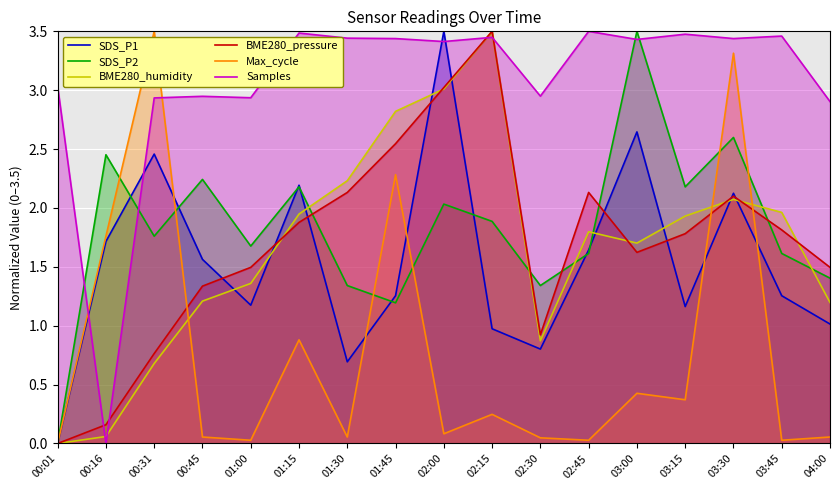

What is the value of the SDS_P2 point at the 4th from the left?

2.2